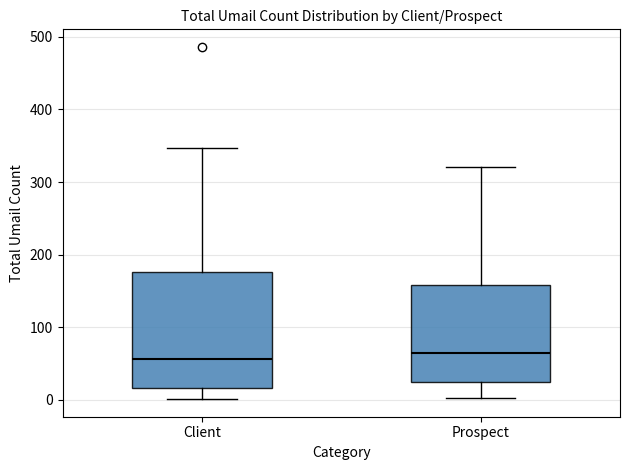

Reading left to right, transcribe this box plot: for each box, give where its median line is, the range the box spans, and where its two whiskers end, as read against the y-axis. The values are not printed on the chart, so give them approximately, as read against the axis.

Client: median 60, box 20 to 180, whiskers 0 to 350
Prospect: median 60, box 20 to 160, whiskers 0 to 320